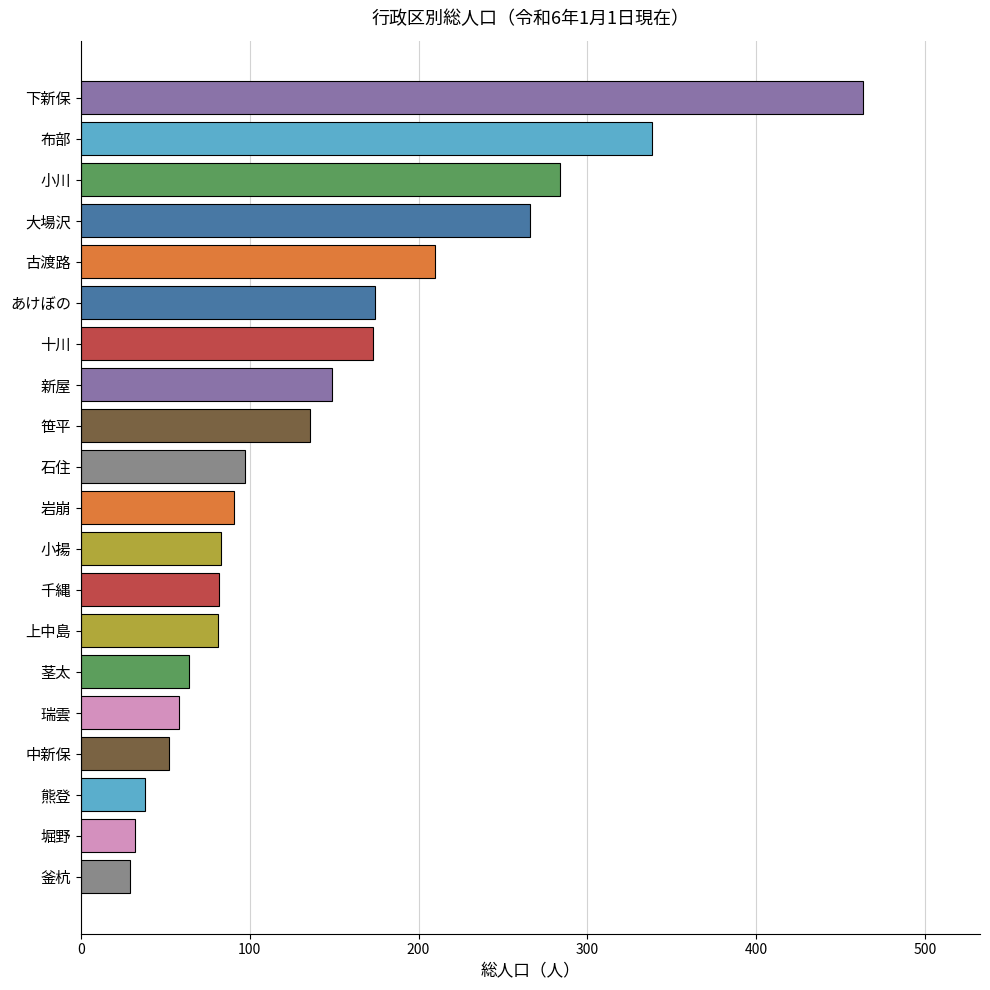

What is the label of the 17th bar from the top?

中新保